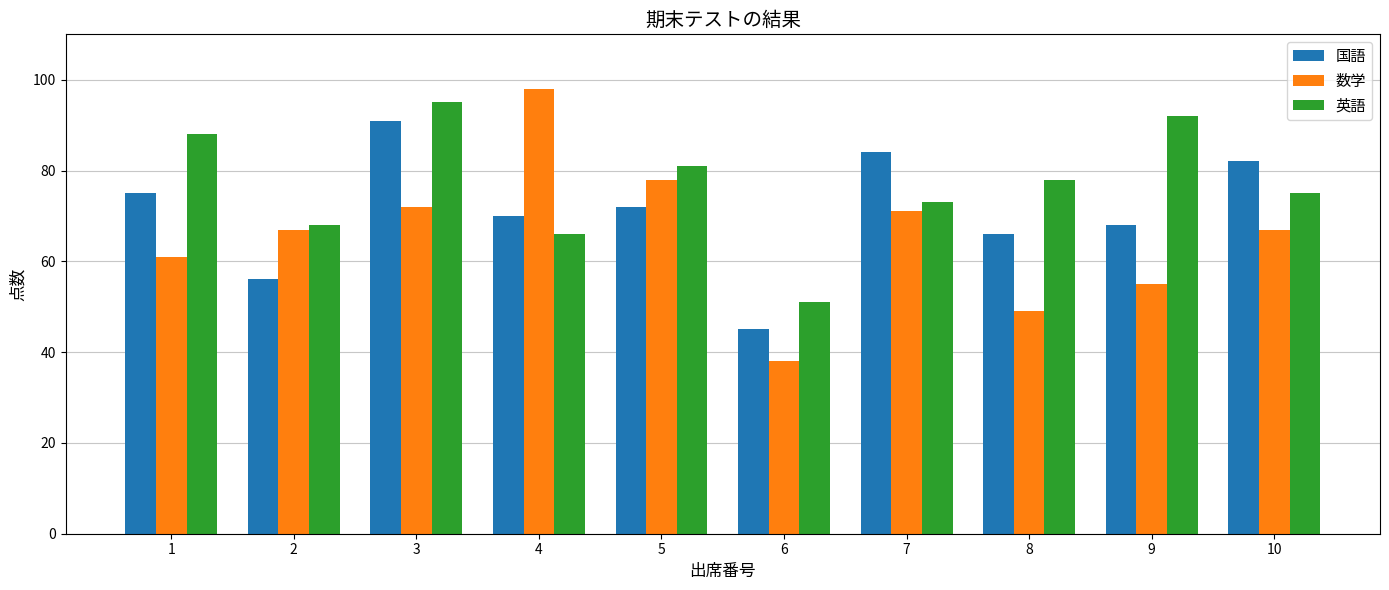

What is the value of the 国語 bar at the 9th from the left?

68